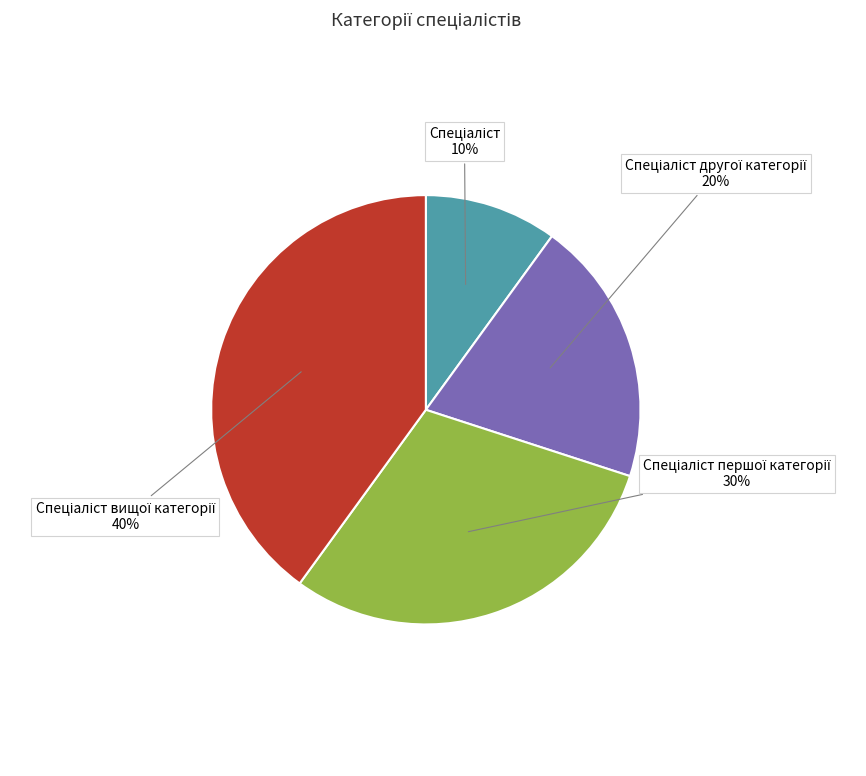

How many slices are in this pie chart?

4